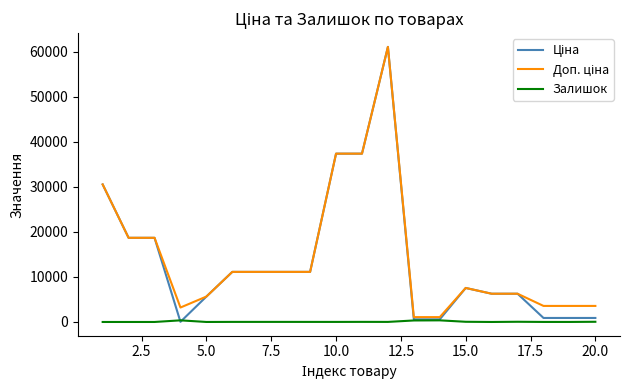

What is the maximum value shown in the chart?

61024.7